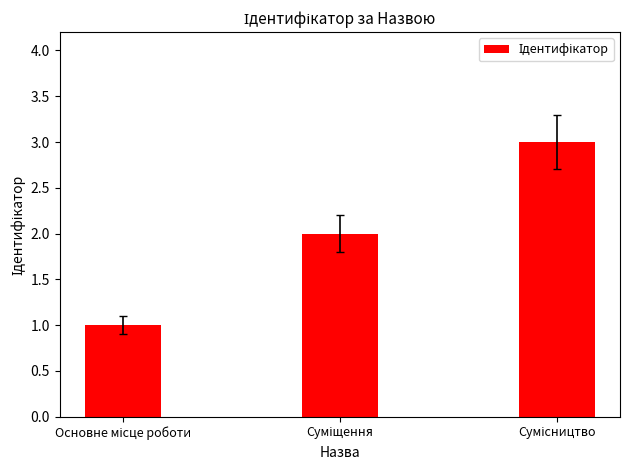

What is the maximum value shown in the chart?

3